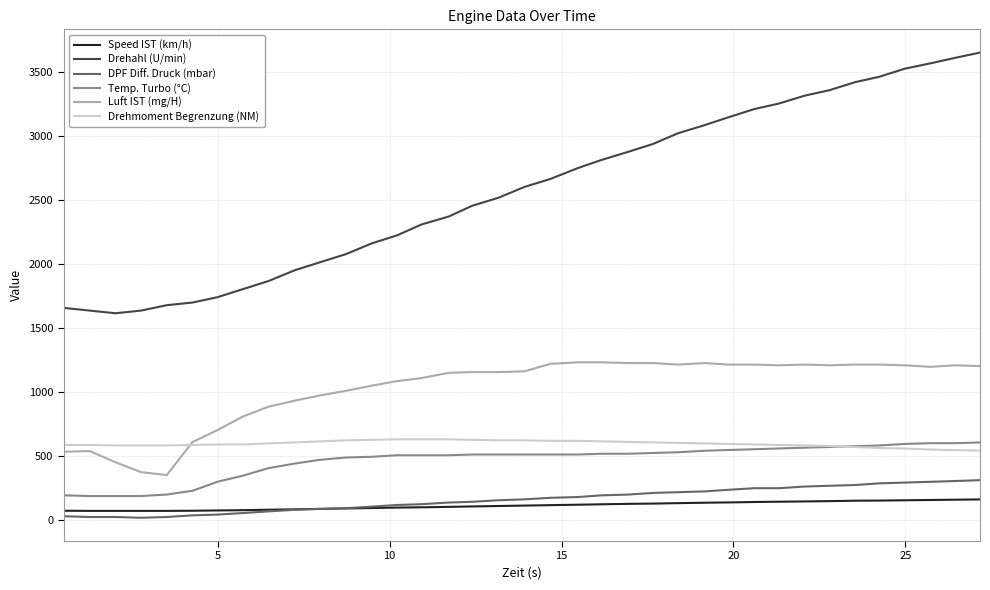

What is the average value of the Drehahl (U/min) series?

2588.1